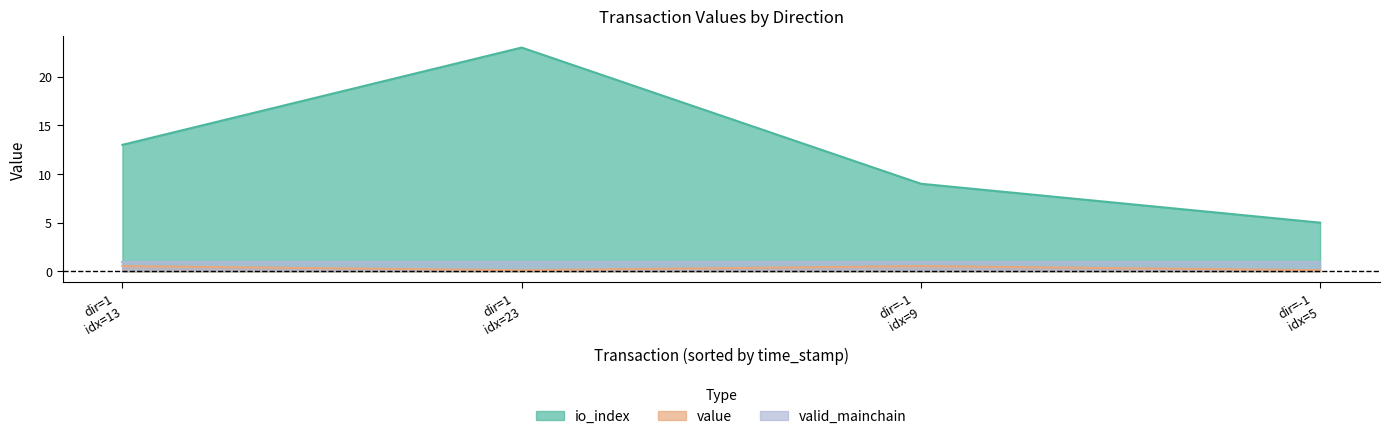

Which series has the largest range (max minus min)?

io_index